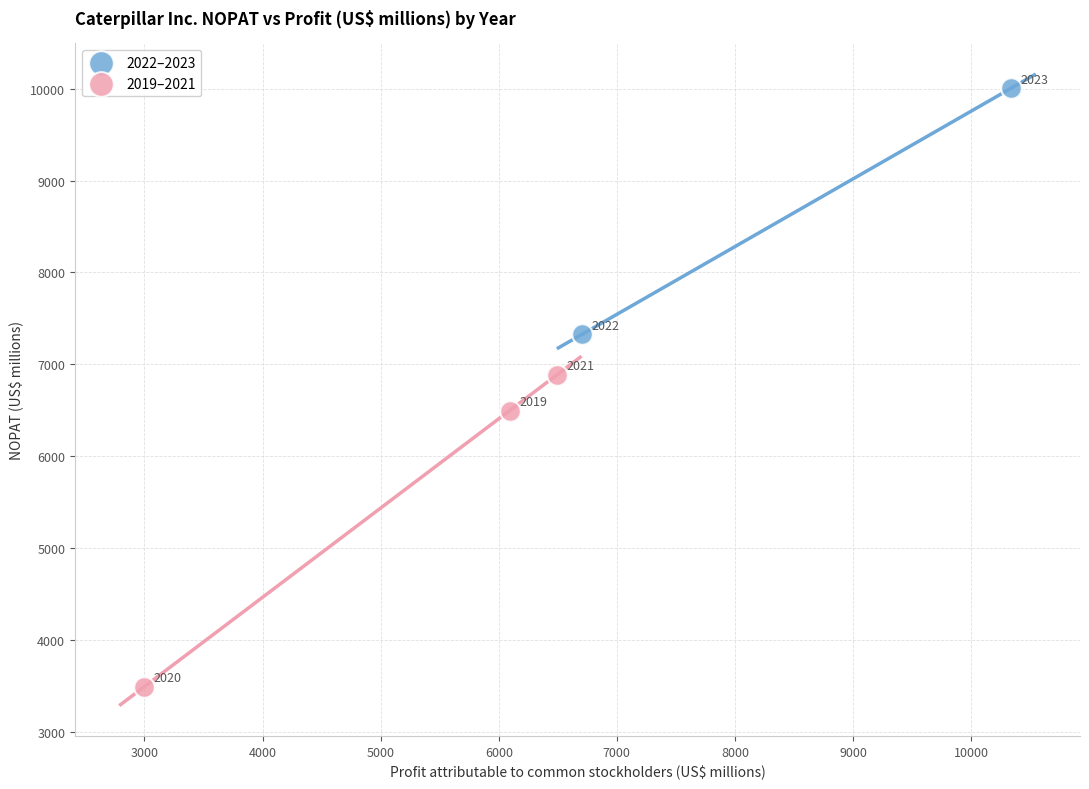

What are all the series names shown in the legend?

2022–2023, 2019–2021